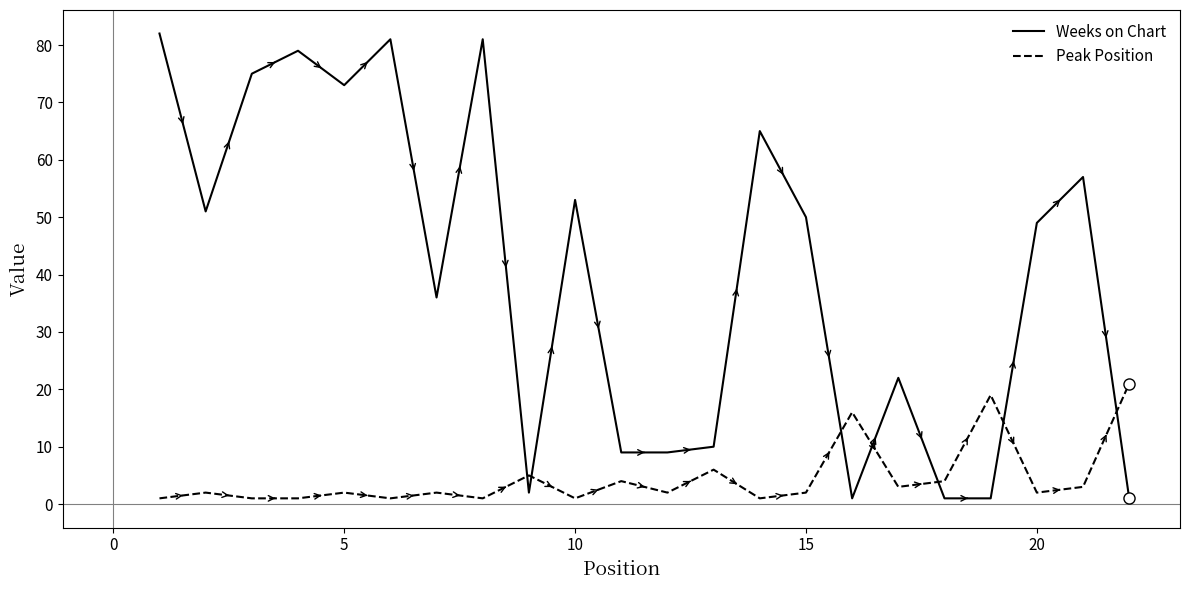

List the series in order of their overall mean, lowest first.

Peak Position, Weeks on Chart